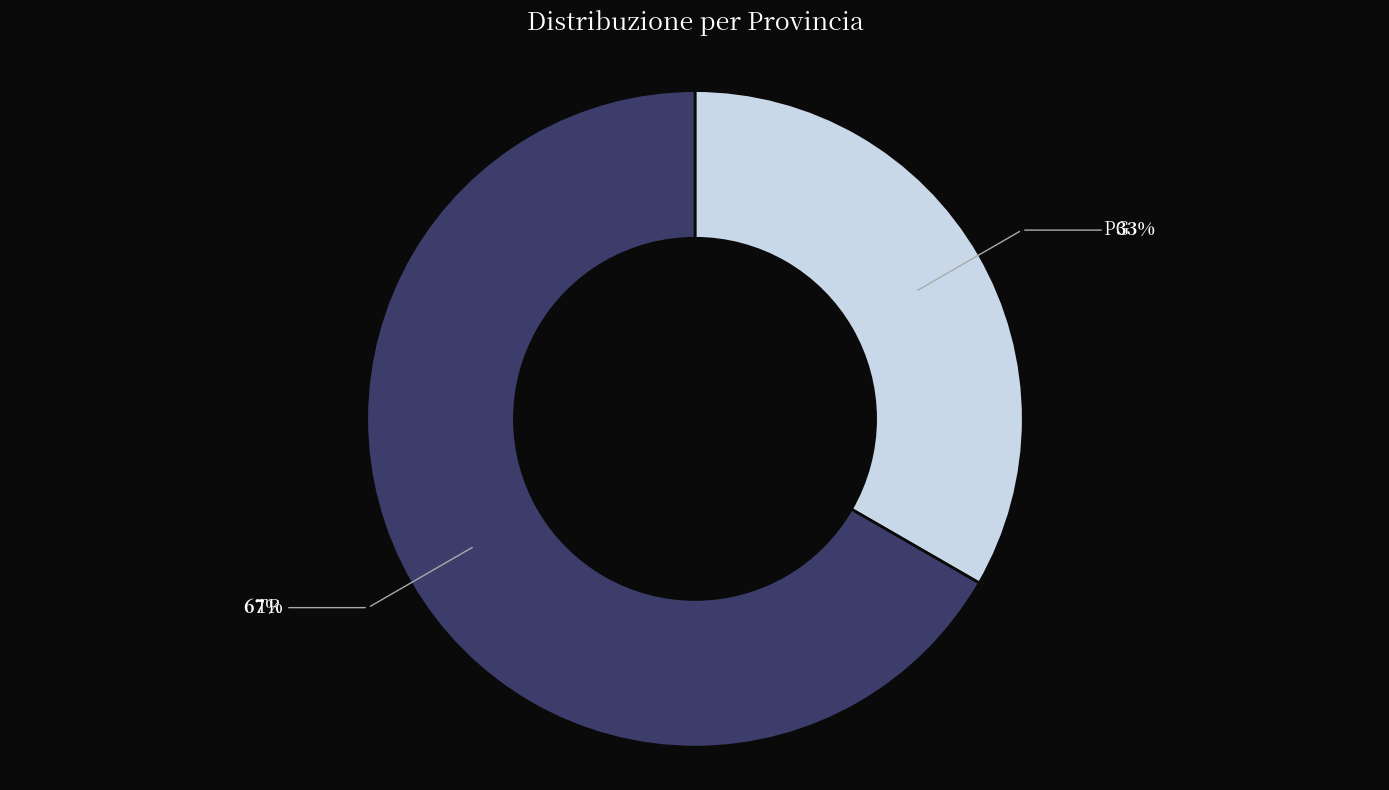

Is there a majority slice in this chart?

Yes